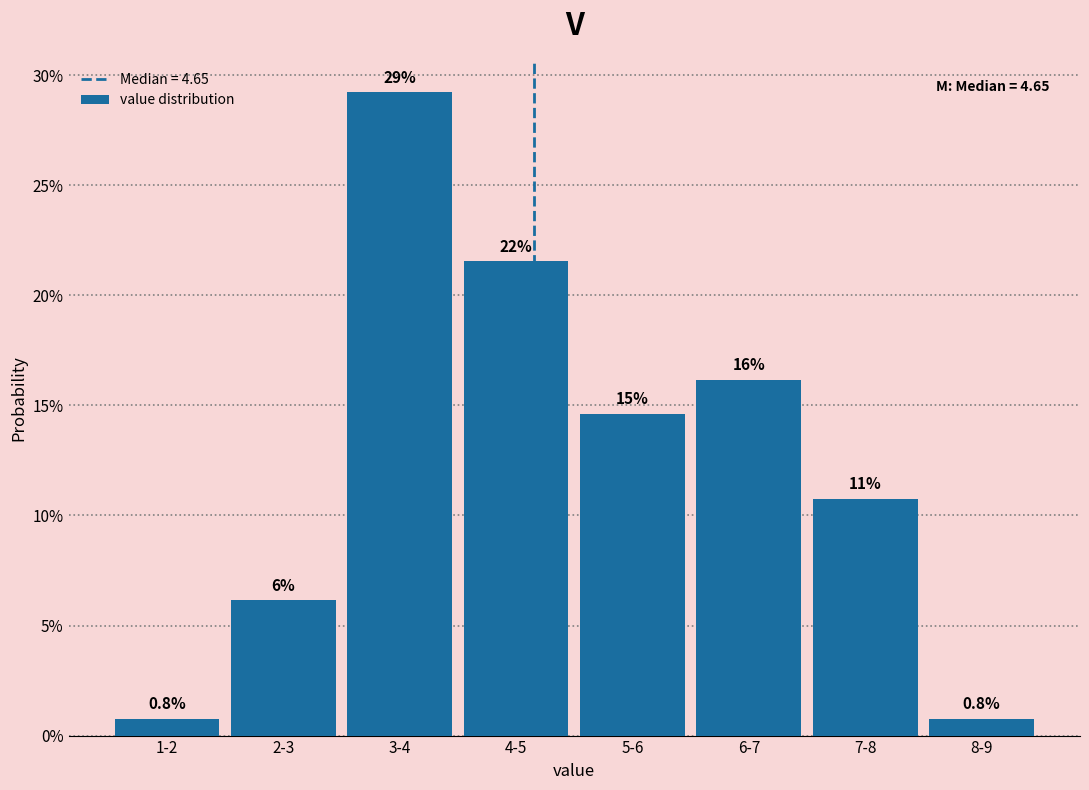

Are the bars horizontal?

No